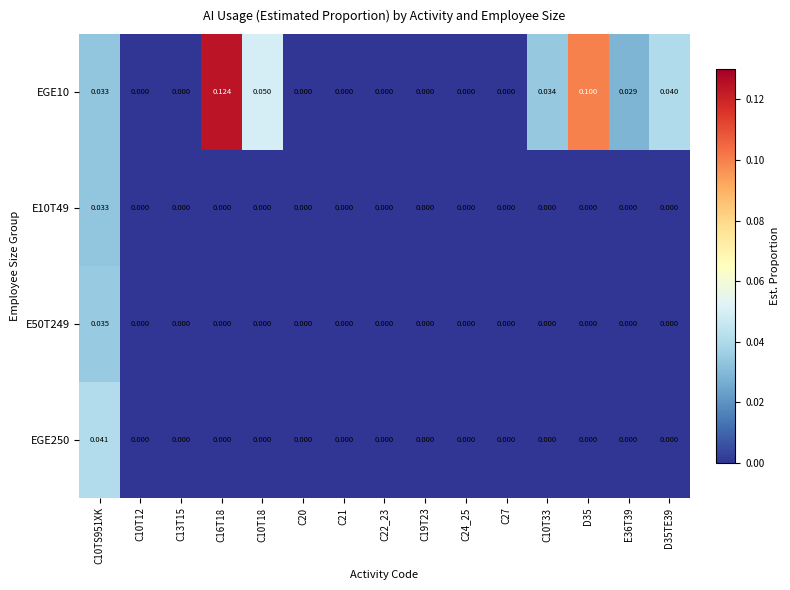

Is the value of E10T49 at C10TS951XK greater than the value of EGE10 at C19T23?

Yes